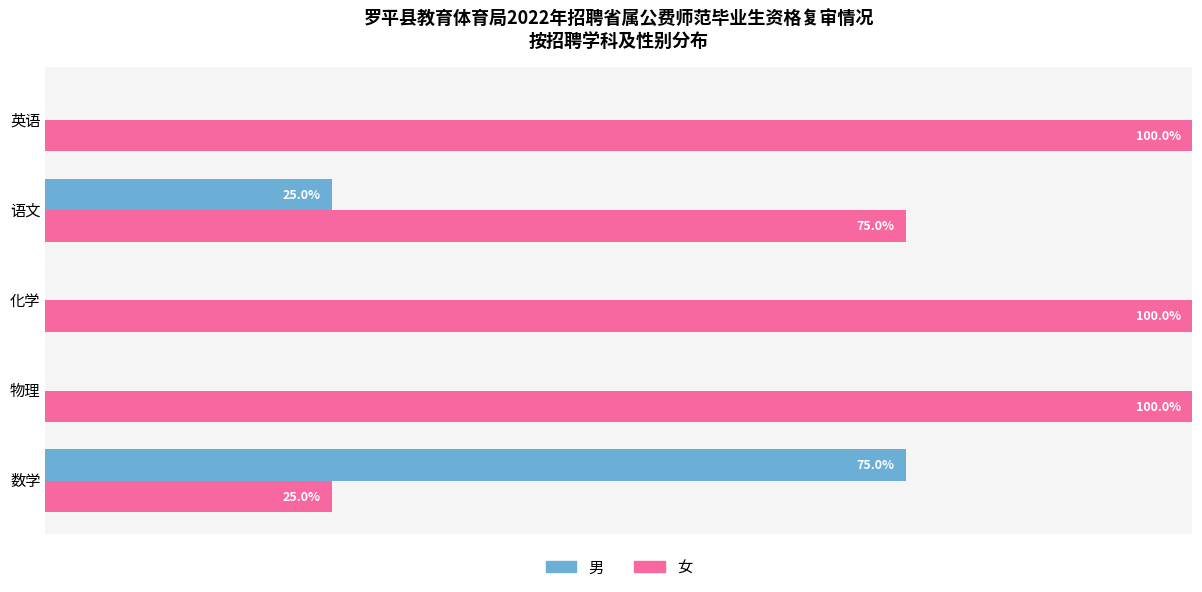

At which label is 女 closest to 62?

语文